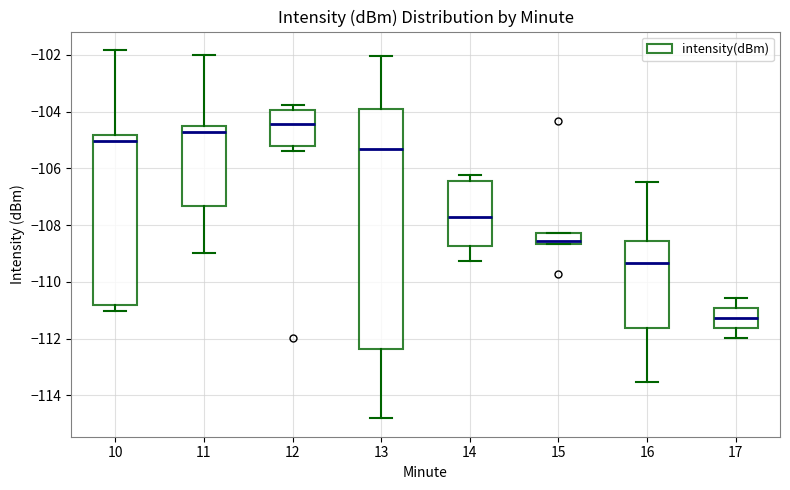

Where does the lower whisker of the box at x = 10 end on the y-axis? The values are not printed on the chart, so give them approximately, as read against the axis.

-111.0